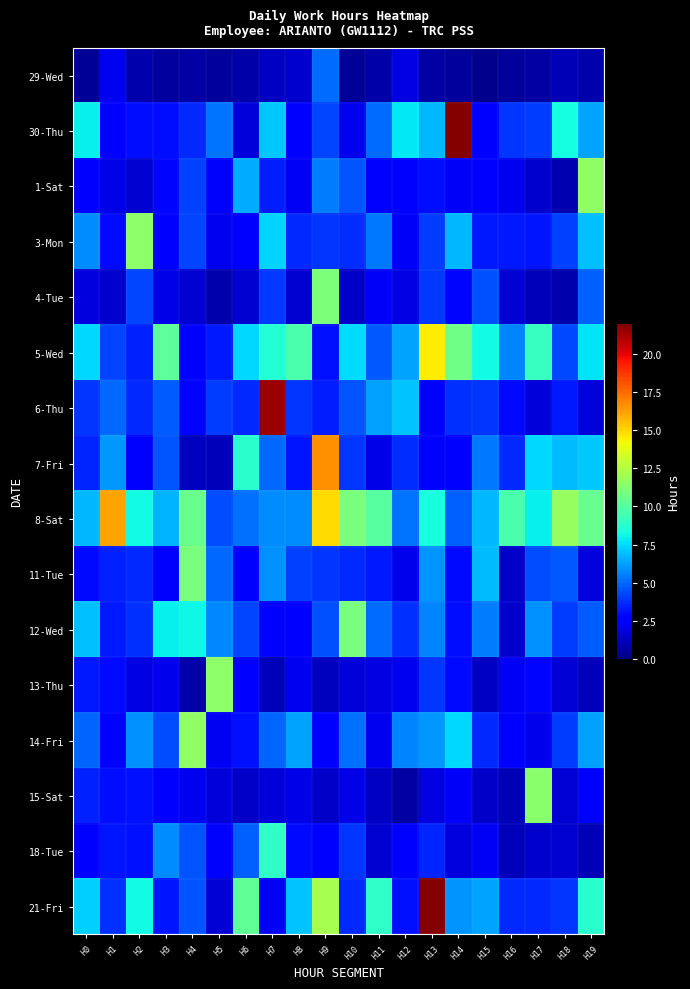

Reading left to right, transcribe all the data shown in this chart.

29-Wed: H0=0.5	H1=2.2	H2=0.9	H3=0.7	H4=0.7	H5=0.6	H6=0.8	H7=1.4	H8=1.5	H9=5.1	H10=0.5	H11=0.8	H12=2.0	H13=0.7	H14=0.6	H15=0.3	H16=0.6	H17=0.8	H18=1.1	H19=0.9
30-Thu: H0=8.0	H1=2.5	H2=3.0	H3=3.0	H4=3.6	H5=5.3	H6=1.7	H7=7.0	H8=2.8	H9=4.2	H10=2.1	H11=5.2	H12=7.8	H13=6.8	H14=21.9	H15=2.7	H16=3.9	H17=4.1	H18=8.3	H19=6.3
1-Sat: H0=2.8	H1=2.0	H2=1.6	H3=2.9	H4=4.1	H5=2.6	H6=6.5	H7=3.4	H8=2.3	H9=5.4	H10=4.6	H11=2.7	H12=2.5	H13=3.0	H14=2.4	H15=2.7	H16=2.2	H17=1.5	H18=1.0	H19=11.6
3-Mon: H0=5.8	H1=3.0	H2=11.4	H3=2.6	H4=4.2	H5=2.2	H6=2.5	H7=7.3	H8=3.7	H9=3.9	H10=3.7	H11=5.4	H12=2.4	H13=4.1	H14=6.7	H15=3.3	H16=3.3	H17=3.2	H18=4.1	H19=6.9
4-Tue: H0=1.9	H1=1.5	H2=4.3	H3=2.0	H4=1.6	H5=0.9	H6=1.6	H7=4.0	H8=1.6	H9=11.0	H10=1.4	H11=2.3	H12=1.9	H13=4.0	H14=2.9	H15=4.5	H16=1.7	H17=1.2	H18=0.9	H19=4.9
5-Wed: H0=7.5	H1=4.3	H2=3.5	H3=10.2	H4=2.7	H5=3.3	H6=7.4	H7=8.7	H8=9.8	H9=3.2	H10=7.5	H11=4.7	H12=6.3	H13=14.5	H14=10.7	H15=8.2	H16=5.6	H17=9.1	H18=4.3	H19=7.7
6-Thu: H0=3.9	H1=5.0	H2=3.7	H3=4.8	H4=2.8	H5=4.1	H6=3.6	H7=21.4	H8=3.9	H9=3.4	H10=4.6	H11=6.3	H12=7.0	H13=2.8	H14=3.8	H15=3.9	H16=2.9	H17=1.7	H18=3.3	H19=1.7
7-Fri: H0=3.5	H1=6.0	H2=2.6	H3=4.6	H4=1.3	H5=1.2	H6=8.8	H7=5.1	H8=3.2	H9=16.6	H10=3.9	H11=2.0	H12=3.8	H13=2.6	H14=2.8	H15=5.3	H16=3.6	H17=7.4	H18=6.9	H19=7.1
8-Sat: H0=6.7	H1=16.2	H2=8.2	H3=6.7	H4=10.5	H5=4.5	H6=5.2	H7=5.8	H8=5.8	H9=14.9	H10=10.9	H11=10.0	H12=5.3	H13=8.4	H14=4.8	H15=6.7	H16=9.7	H17=7.9	H18=11.7	H19=10.4
11-Tue: H0=3.0	H1=3.5	H2=3.6	H3=2.8	H4=11.0	H5=5.1	H6=2.4	H7=5.9	H8=4.2	H9=3.9	H10=3.6	H11=3.3	H12=2.1	H13=5.9	H14=3.0	H15=6.8	H16=1.5	H17=4.5	H18=4.7	H19=1.9
12-Wed: H0=6.9	H1=3.3	H2=3.8	H3=7.9	H4=8.1	H5=5.8	H6=4.2	H7=2.7	H8=2.8	H9=4.5	H10=11.0	H11=5.1	H12=3.8	H13=5.7	H14=3.0	H15=5.5	H16=1.5	H17=5.9	H18=4.1	H19=4.8
13-Thu: H0=3.3	H1=3.0	H2=1.9	H3=2.1	H4=0.8	H5=11.5	H6=2.7	H7=1.1	H8=2.2	H9=1.3	H10=1.7	H11=1.9	H12=2.2	H13=3.9	H14=3.0	H15=1.3	H16=2.3	H17=2.9	H18=1.7	H19=1.2
14-Fri: H0=4.9	H1=2.6	H2=5.9	H3=4.4	H4=11.5	H5=2.3	H6=3.1	H7=4.9	H8=6.3	H9=2.4	H10=5.2	H11=2.2	H12=5.6	H13=6.1	H14=7.4	H15=3.6	H16=2.8	H17=2.1	H18=4.1	H19=6.2
15-Sat: H0=3.4	H1=3.1	H2=3.1	H3=2.8	H4=2.2	H5=1.8	H6=1.4	H7=1.7	H8=2.0	H9=1.4	H10=2.0	H11=1.3	H12=0.7	H13=1.9	H14=2.3	H15=1.4	H16=1.0	H17=11.4	H18=1.6	H19=2.5
18-Tue: H0=2.7	H1=3.2	H2=3.1	H3=5.8	H4=4.6	H5=2.8	H6=4.9	H7=8.9	H8=3.0	H9=2.5	H10=3.9	H11=1.6	H12=2.6	H13=3.6	H14=1.9	H15=2.3	H16=1.1	H17=1.5	H18=1.6	H19=1.1
21-Fri: H0=7.3	H1=3.8	H2=8.2	H3=3.2	H4=4.6	H5=1.7	H6=10.3	H7=2.2	H8=7.0	H9=12.1	H10=3.6	H11=9.0	H12=3.1	H13=21.8	H14=6.0	H15=6.3	H16=3.6	H17=3.6	H18=3.9	H19=8.8